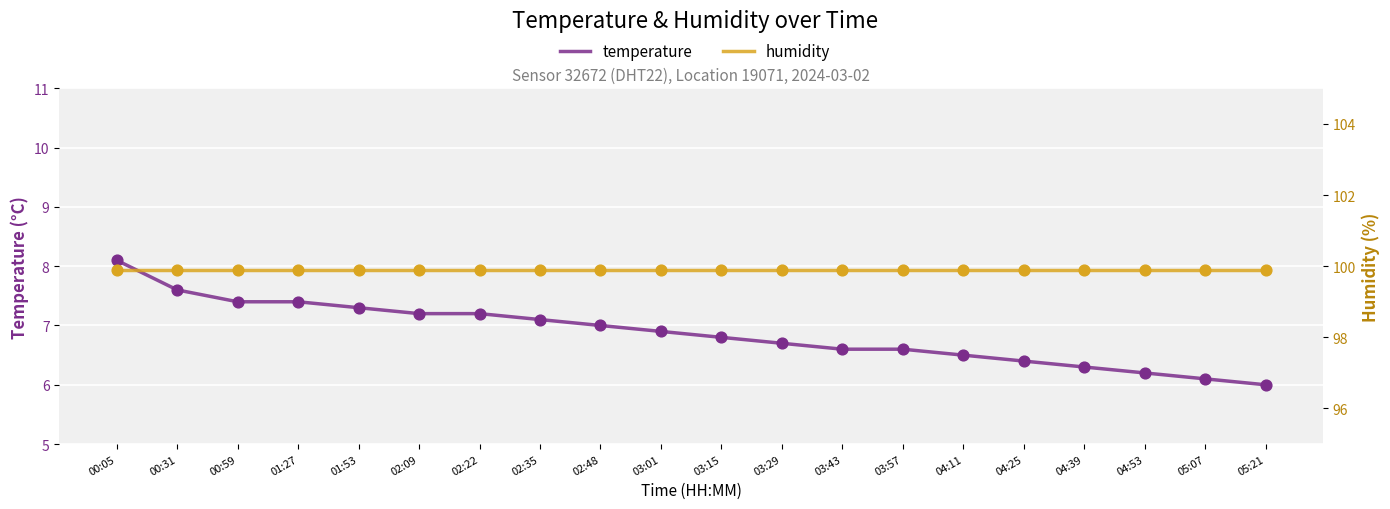

What are all the series names shown in the legend?

temperature, humidity